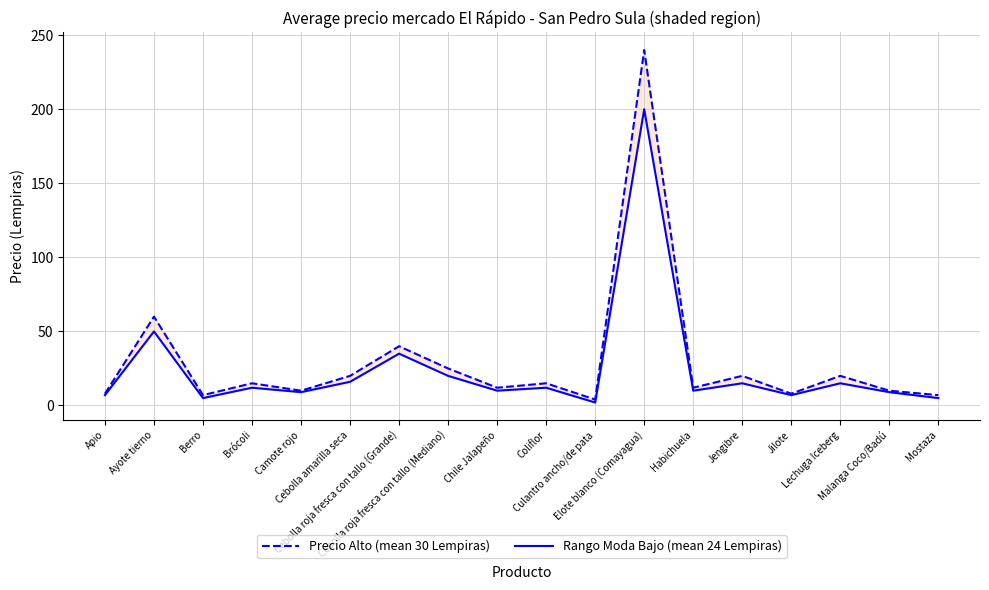

In Rango Moda Bajo (mean 24 Lempiras), how many points are higher than both neighbors (excluding endpoints)?

7